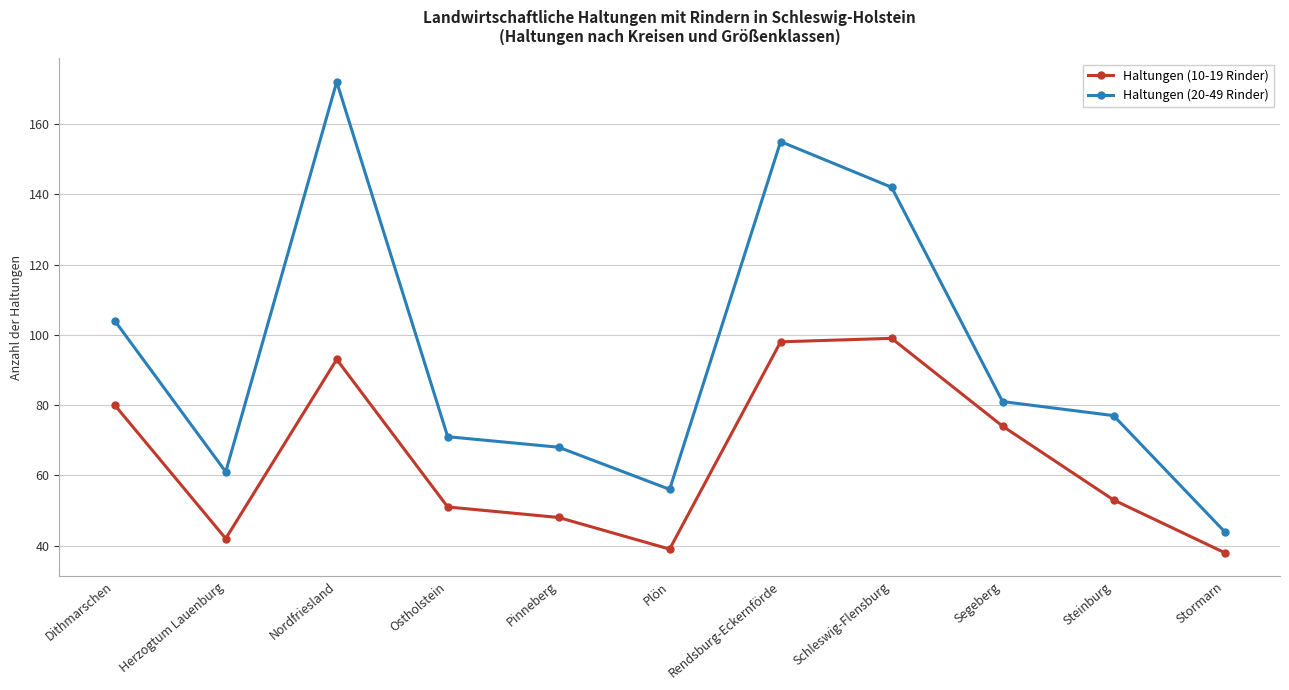

Does the chart have visible grid lines?

Yes